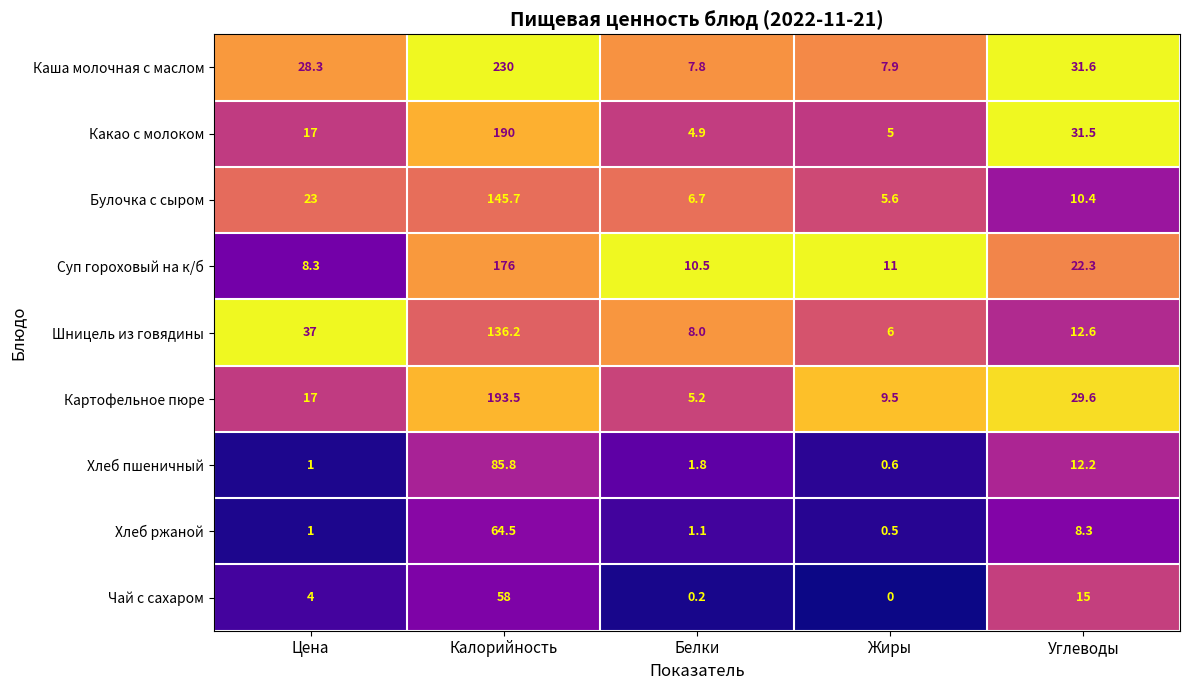

Which series changed the most between Белки and Углеводы?

Какао с молоком